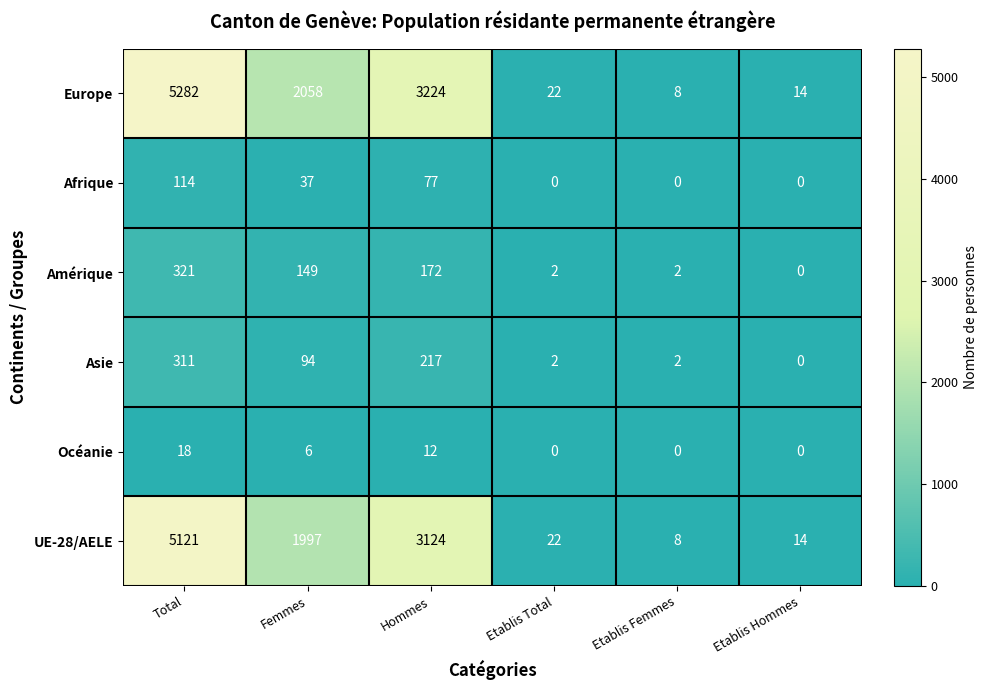

The Amérique series shows 0 at Etablis Hommes. True or false?

True